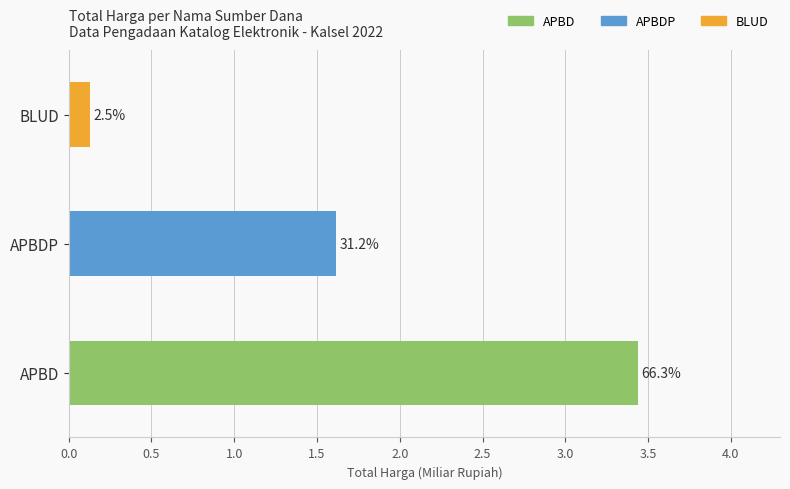

The value of APBDP at 4 is 16614214. True or false?

False